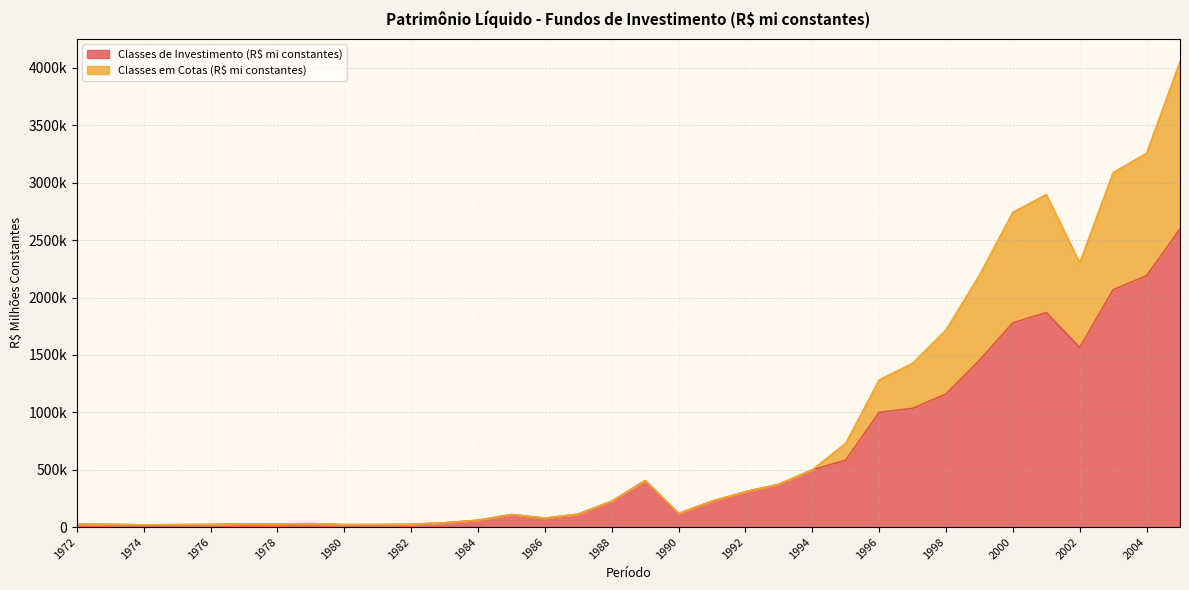

Which label corresponds to the largest value in the chart?

2005